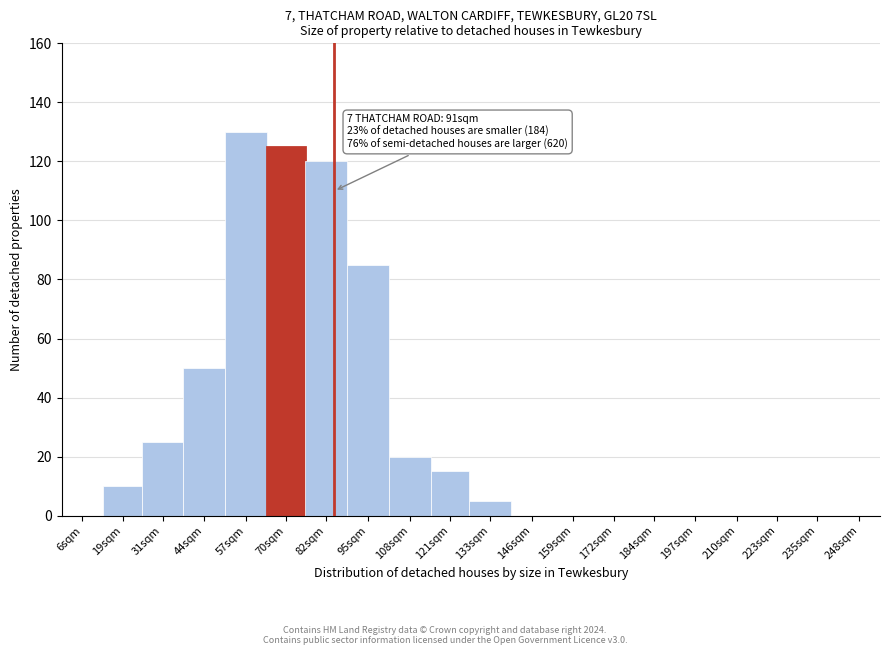

Reading left to right, what are all the values shown in this chart?

6sqm=0	19sqm=10	31sqm=25	44sqm=50	57sqm=130	70sqm=125	82sqm=120	95sqm=85	108sqm=20	121sqm=15	133sqm=5	146sqm=0	159sqm=0	172sqm=0	184sqm=0	197sqm=0	210sqm=0	223sqm=0	235sqm=0	248sqm=0